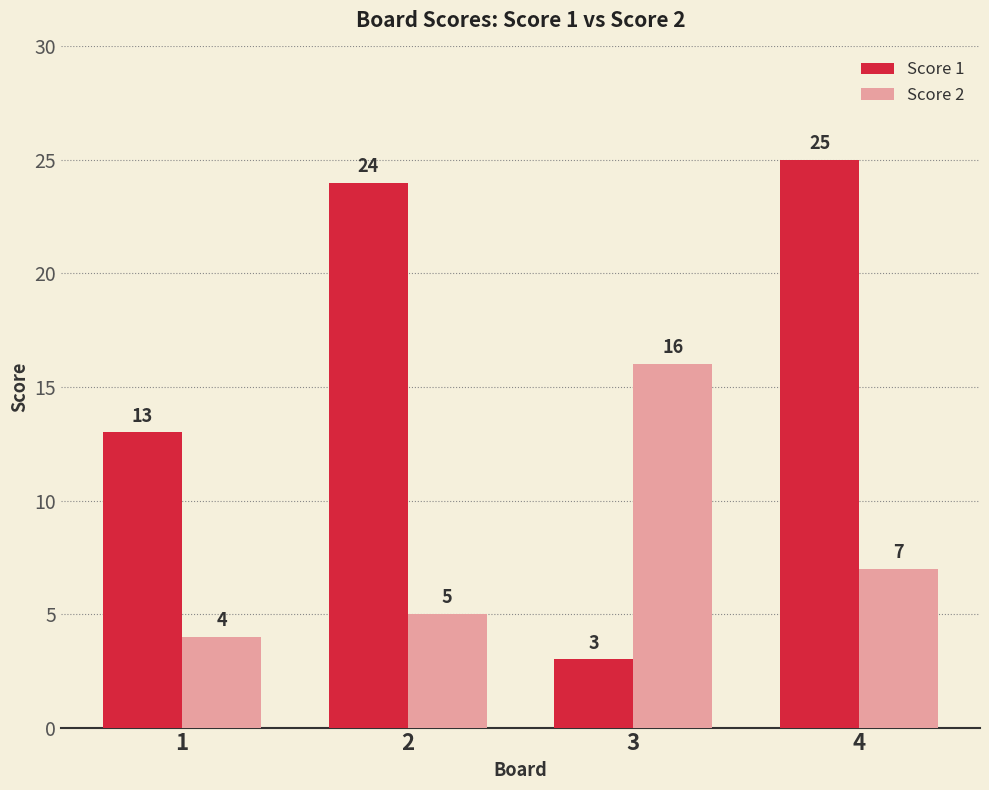

Count the number of data series in this chart.

2